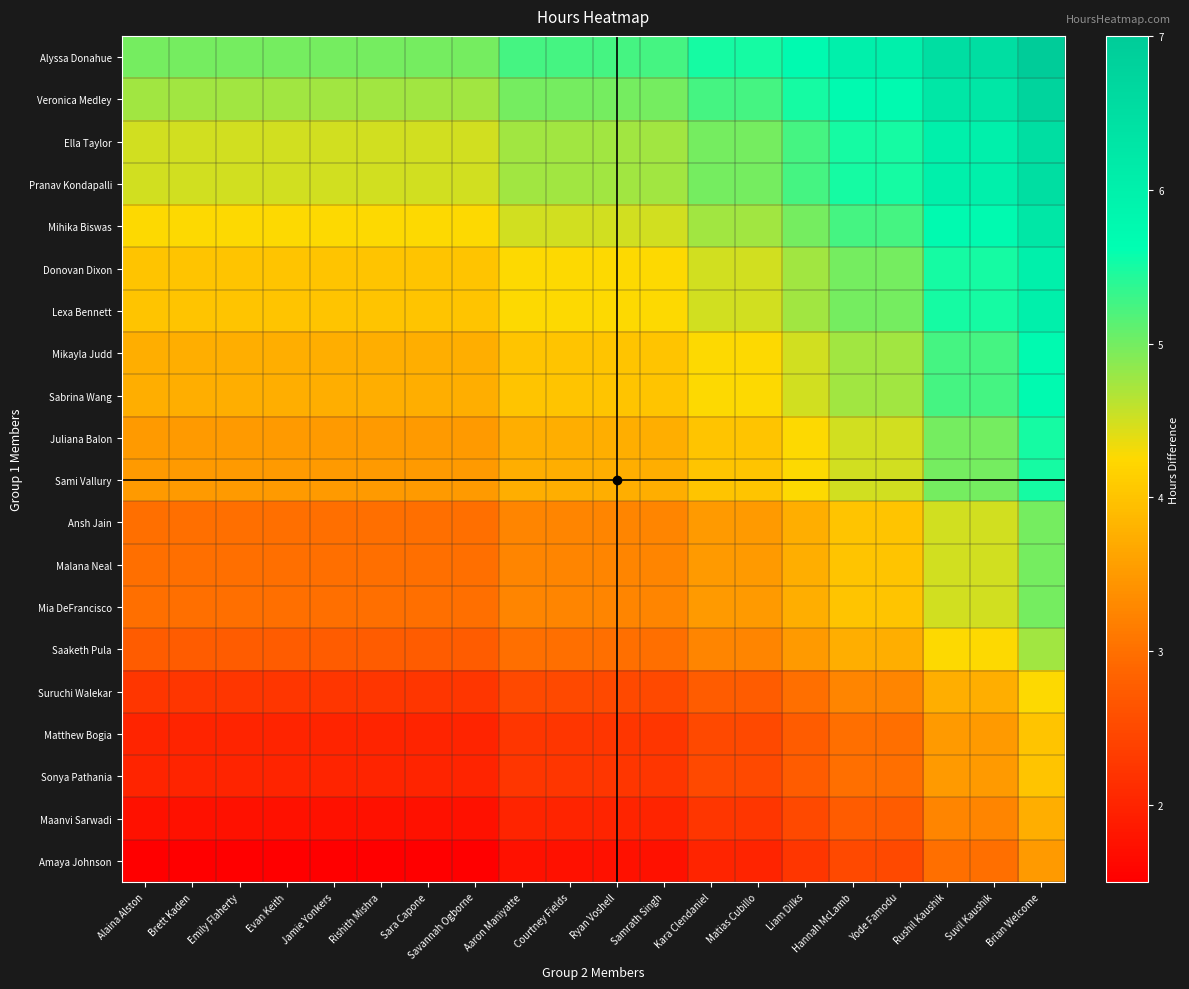

Which series has the largest range (max minus min)?

Alyssa Donahue